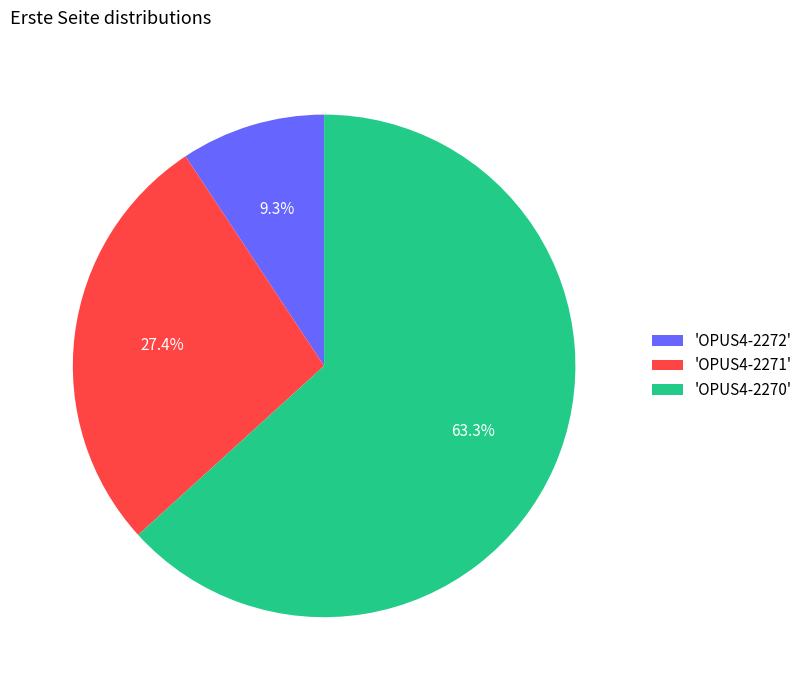

To the nearest percent, what is the difference between the largest and smallest slice percentages?

54%